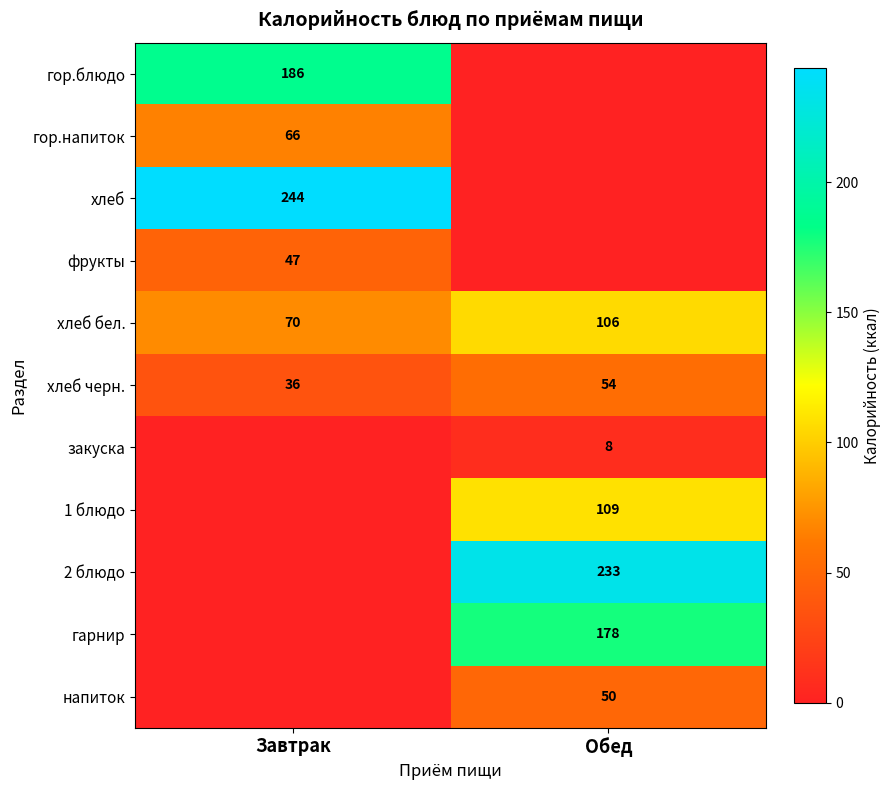

What is the average value of the хлеб черн. series?

45